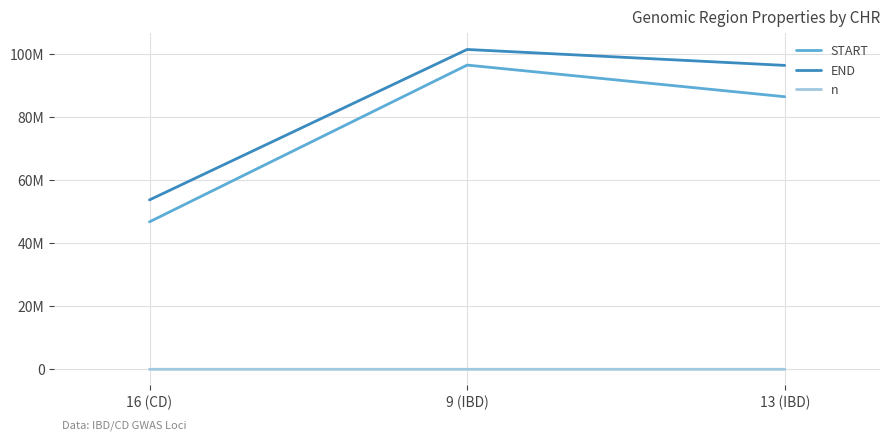

What are all the series names shown in the legend?

START, END, n